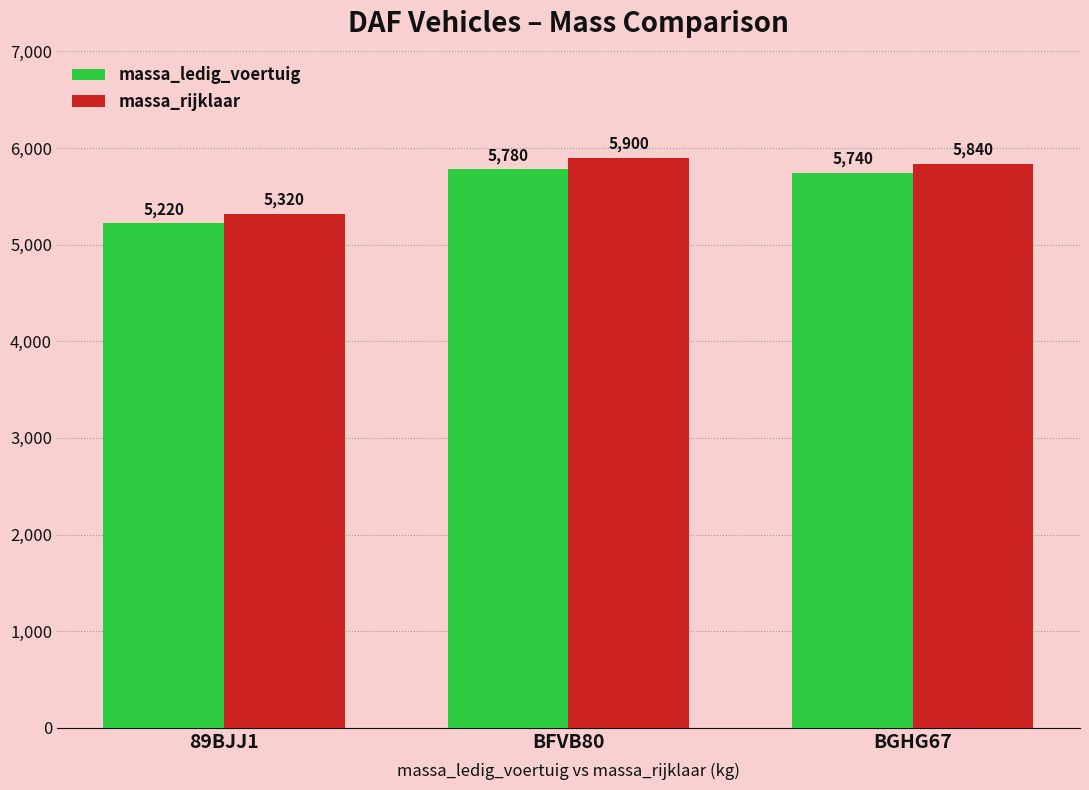

What is the approximate value of massa_rijklaar at BFVB80?

5900